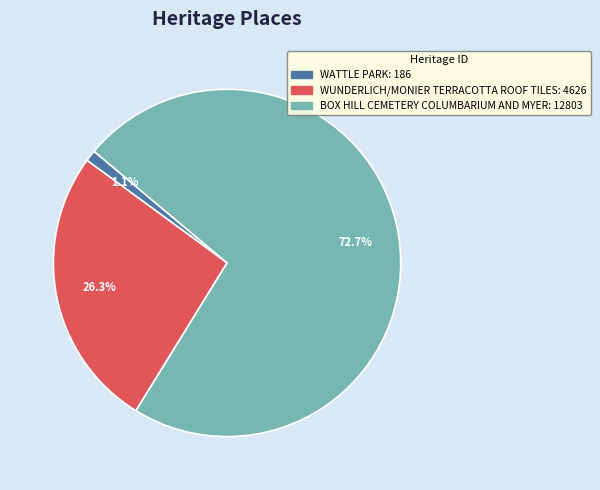

To the nearest percent, what percentage of the pie is BOX HILL CEMETERY COLUMBARIUM AND MYER?

73%